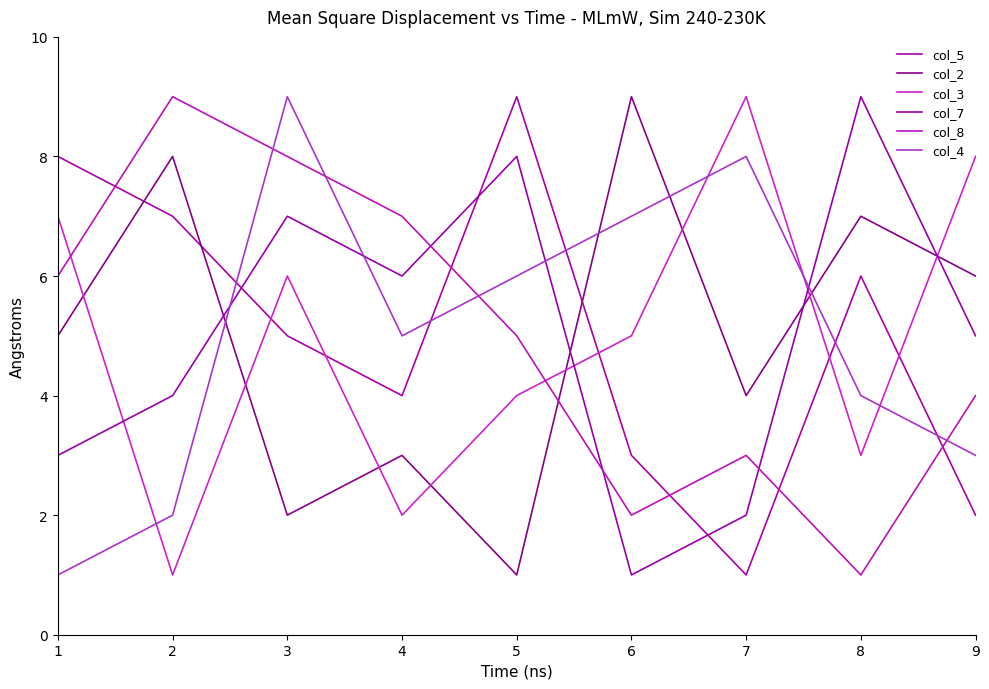

Where does the col_3 series first go above 5?

1